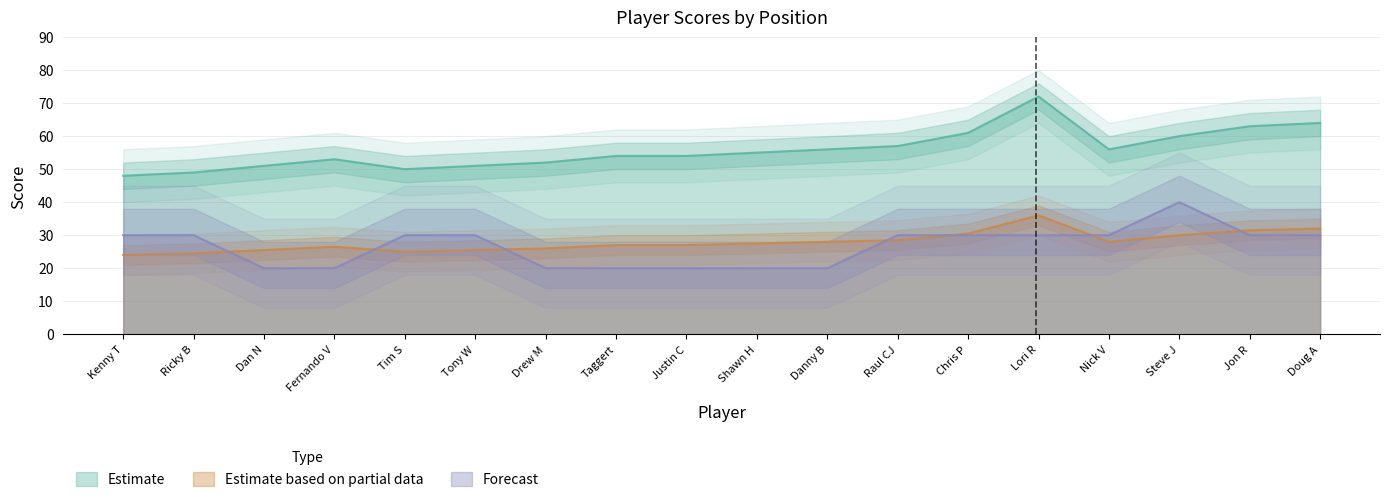

The value of Estimate based on partial data at Raul CJ is 28.5. True or false?

True